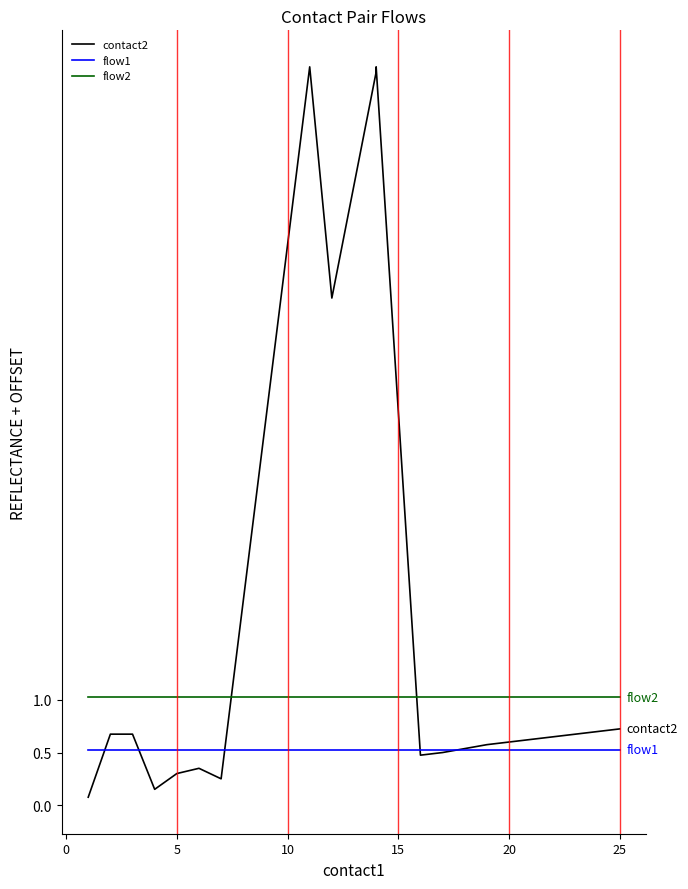

What is the average value of the contact2 series?

68